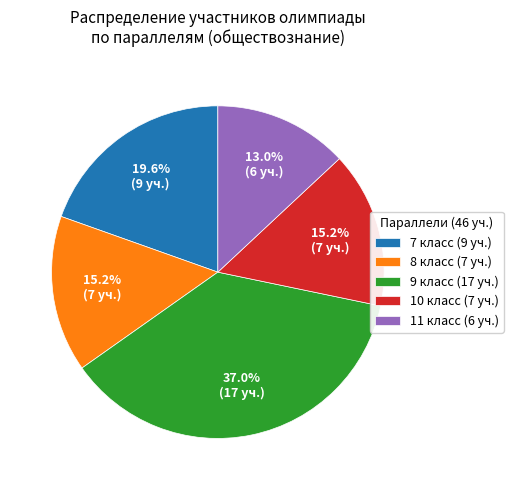

How many segments does this pie chart have?

5